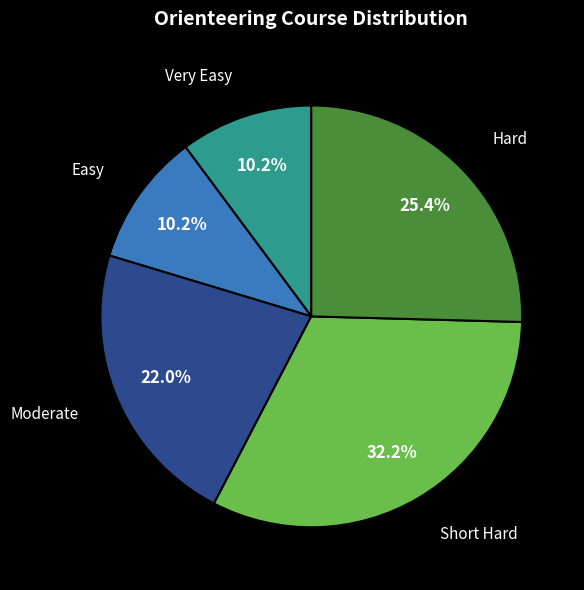

Does any single category account for the majority?

No